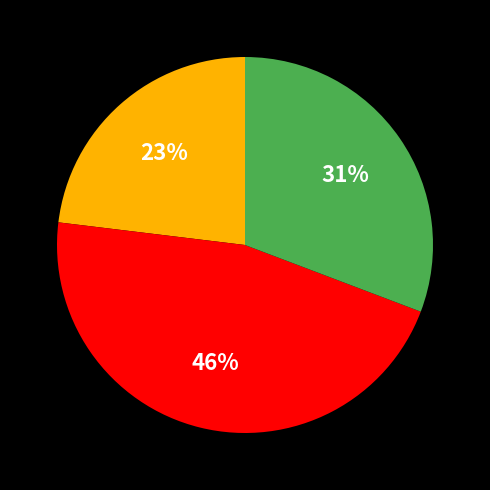

Does any single category account for the majority?

No